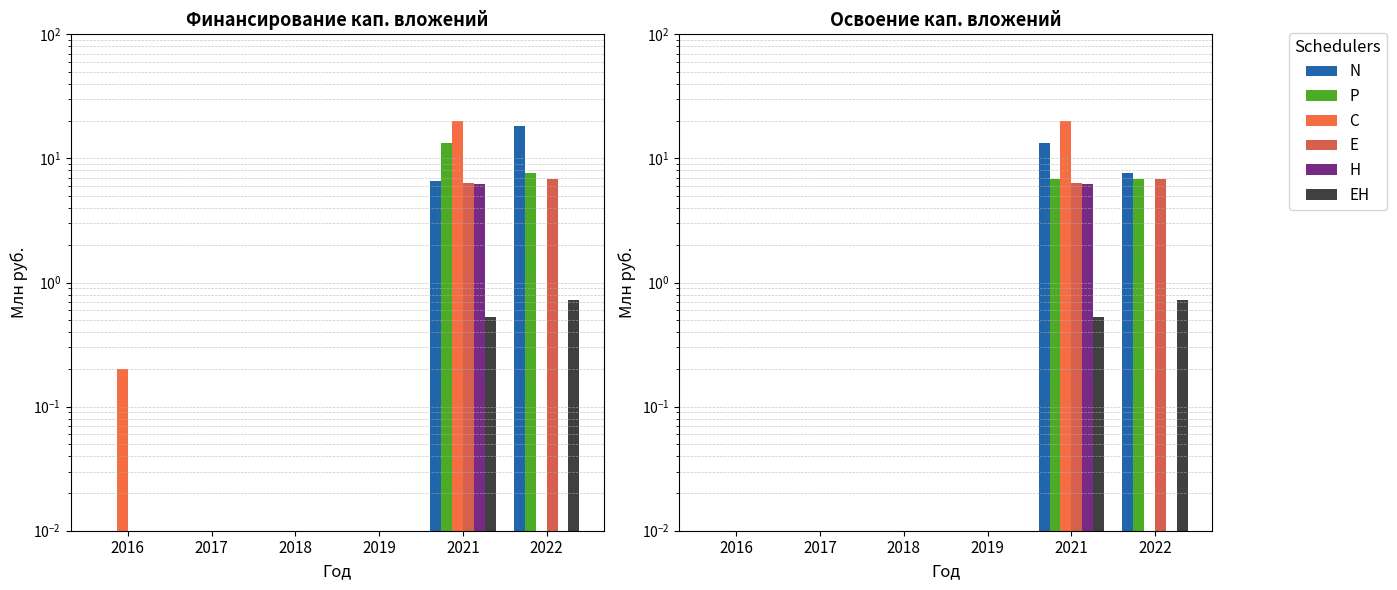

Read the EH value at 2022.

0.7